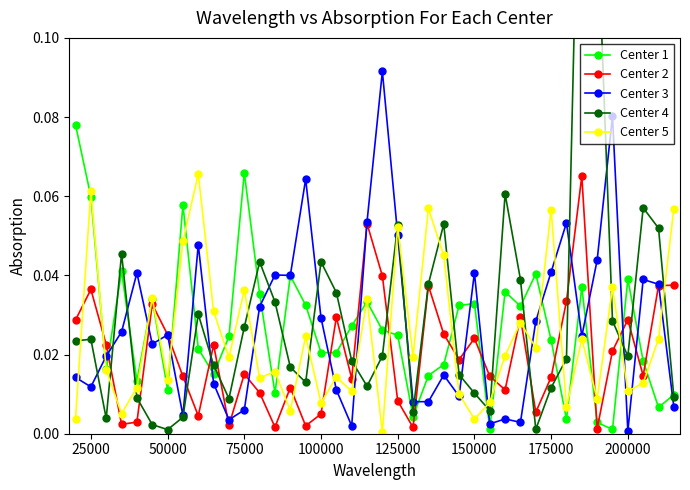

At which category does Center 5 reach its first local peak?

25000